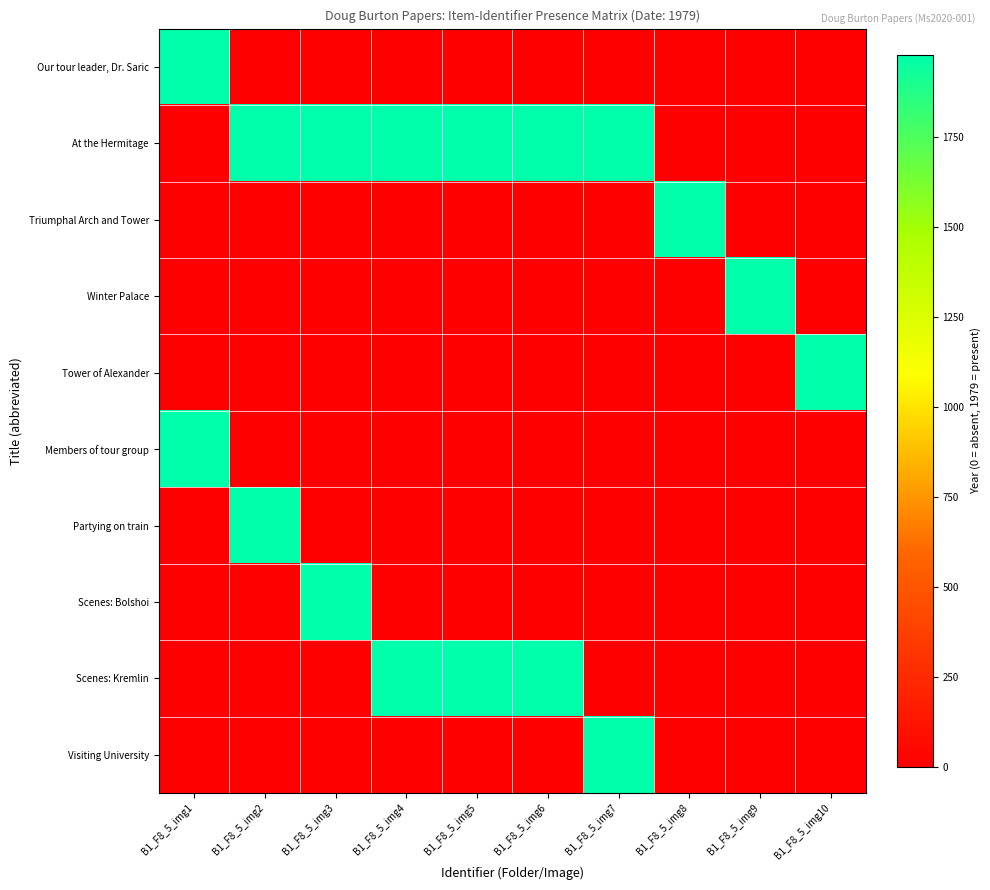

What is the greatest value displayed?

1979